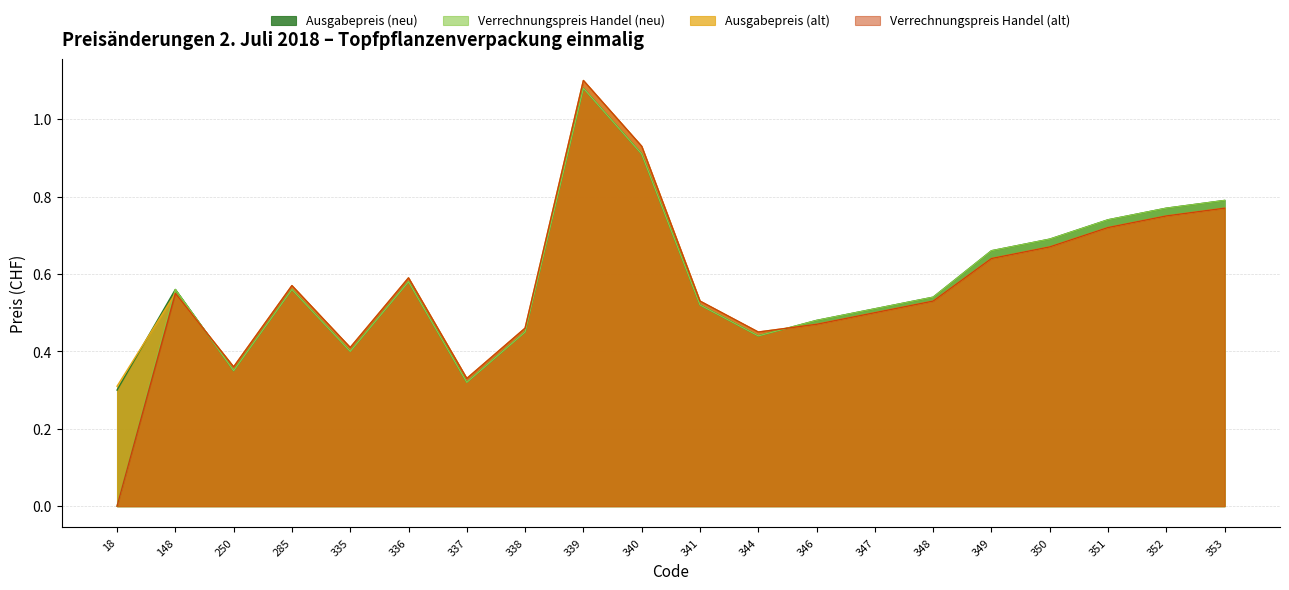

What is the value of the Verrechnungspreis Handel (alt) point at the 19th from the left?

0.8